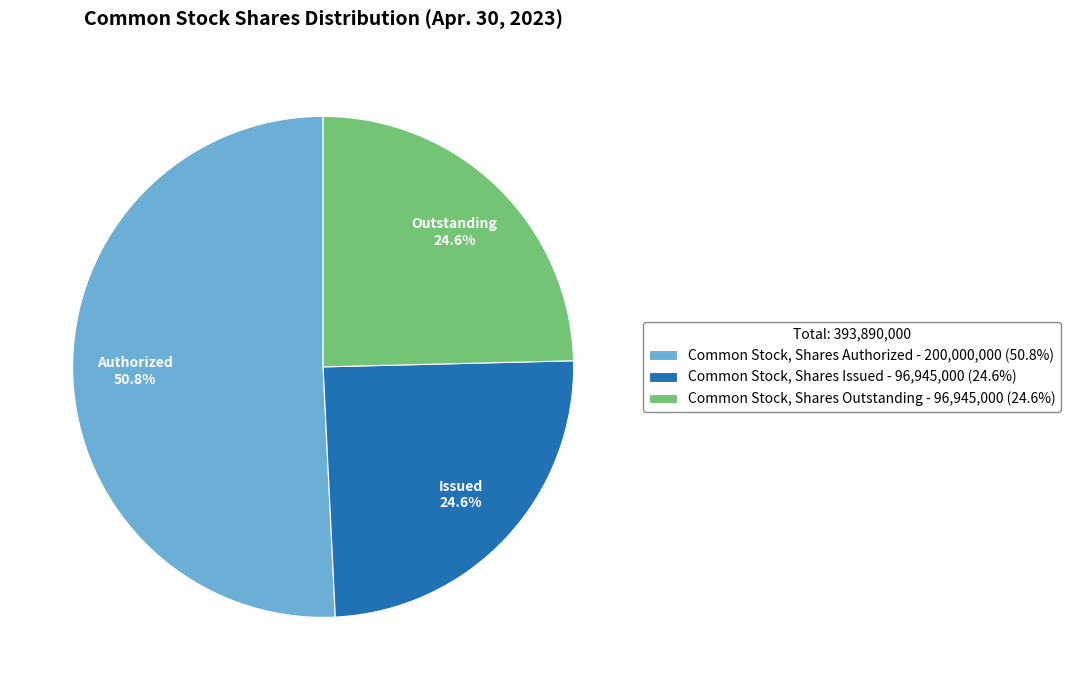

Approximately how many times larger is the value at Common Stock, Shares Outstanding compared to Common Stock, Shares Issued?

1.0